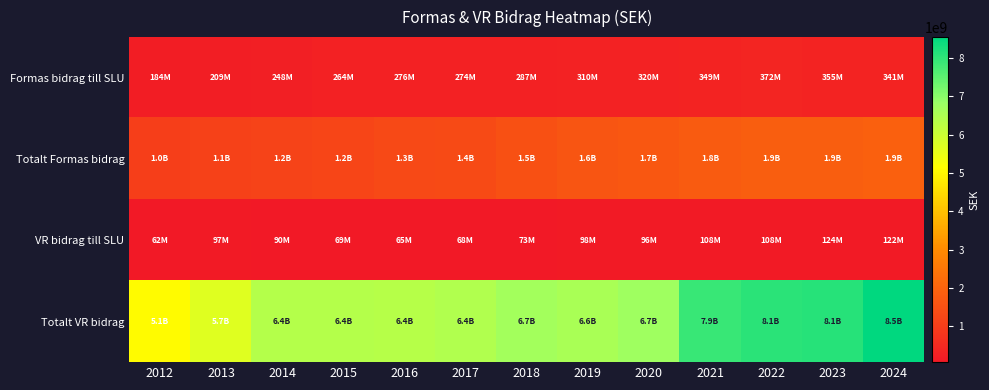

Reading left to right, transcribe all the data shown in this chart.

Formas bidrag till SLU: 2012=183886591.6	2013=208841992.2	2014=248460951.0	2015=264367288.7	2016=275784762.5	2017=274269259.4	2018=287281065.7	2019=309757283.3	2020=319654697.9	2021=348914450.7	2022=372349925.7	2023=354637034.5	2024=340564115.4
Totalt Formas bidrag: 2012=1033451000.0	2013=1111677000.0	2014=1177155000.0	2015=1199371000.0	2016=1320213000.0	2017=1351967000.0	2018=1518343000.0	2019=1622525000.0	2020=1655684000.0	2021=1782129000.0	2022=1876483000.0	2023=1854353000.0	2024=1908746000.0
VR bidrag till SLU: 2012=61803237.5	2013=97203268.2	2014=89801859.1	2015=69138461.2	2016=64898065.8	2017=68463029.9	2018=73062065.7	2019=98210825.5	2020=96149213.7	2021=107574015.2	2022=107833536.7	2023=124248989.2	2024=121687089.4
Totalt VR bidrag: 2012=5085889000.0	2013=5671002000.0	2014=6389603000.0	2015=6360877000.0	2016=6355606000.0	2017=6444505000.0	2018=6671549000.0	2019=6578541000.0	2020=6726834000.0	2021=7903495000.0	2022=8055202000.0	2023=8090089000.0	2024=8547595000.0